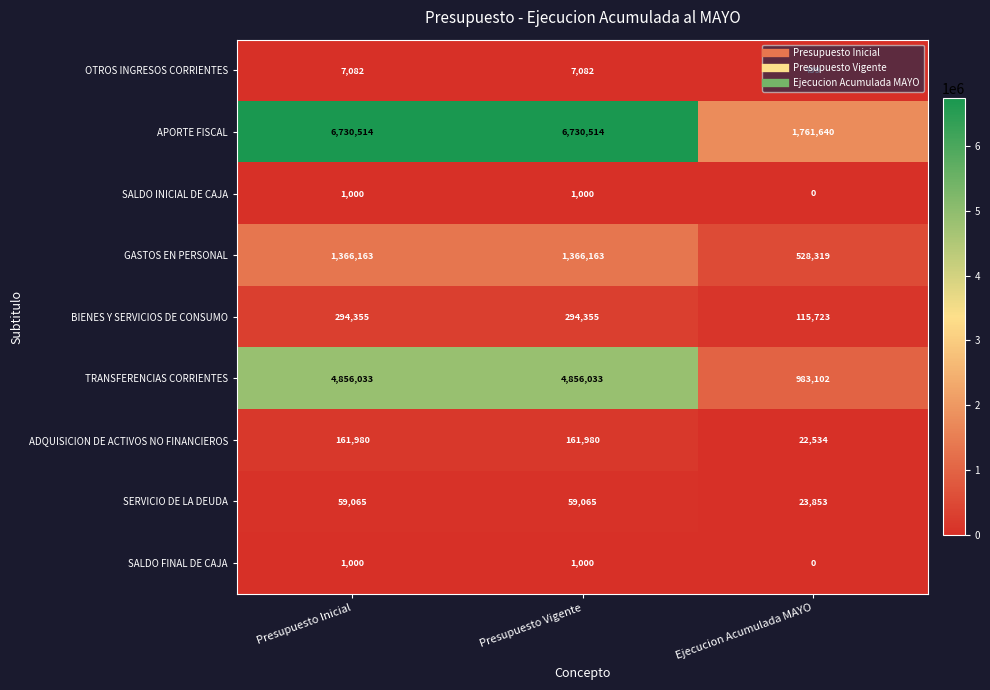

Which series has the largest total across all categories?

APORTE FISCAL